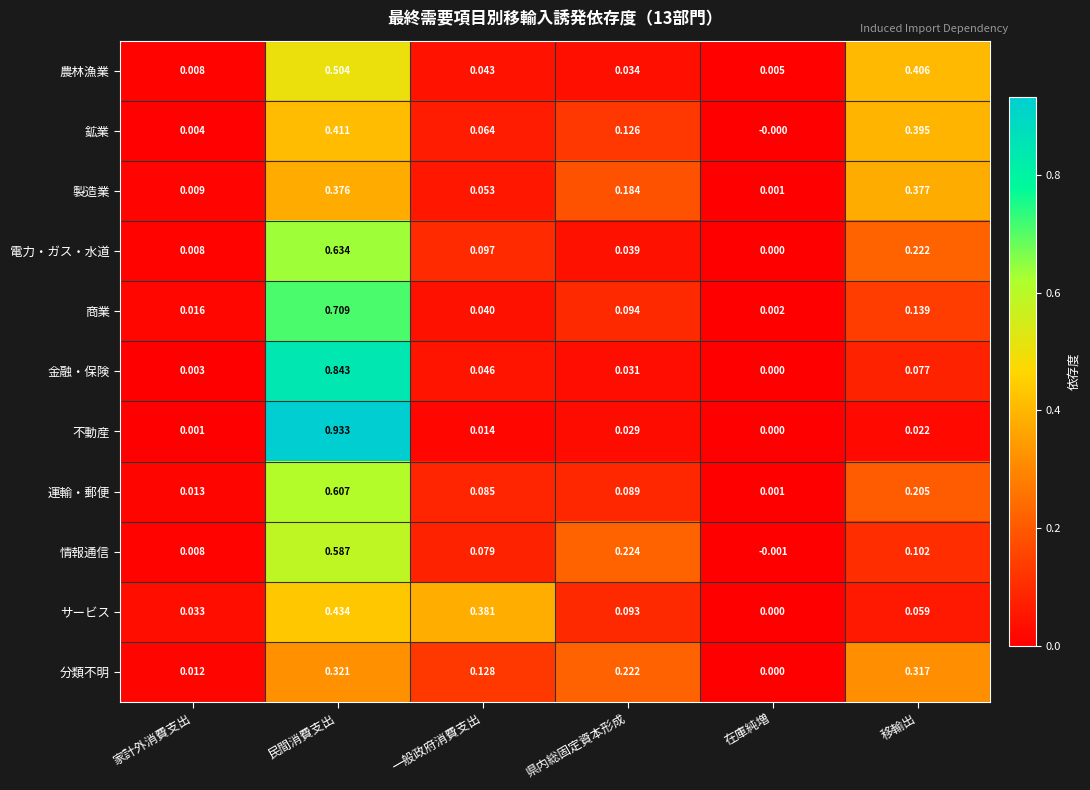

Between 在庫純増 and 移輸出, which series saw the biggest shift?

農林漁業